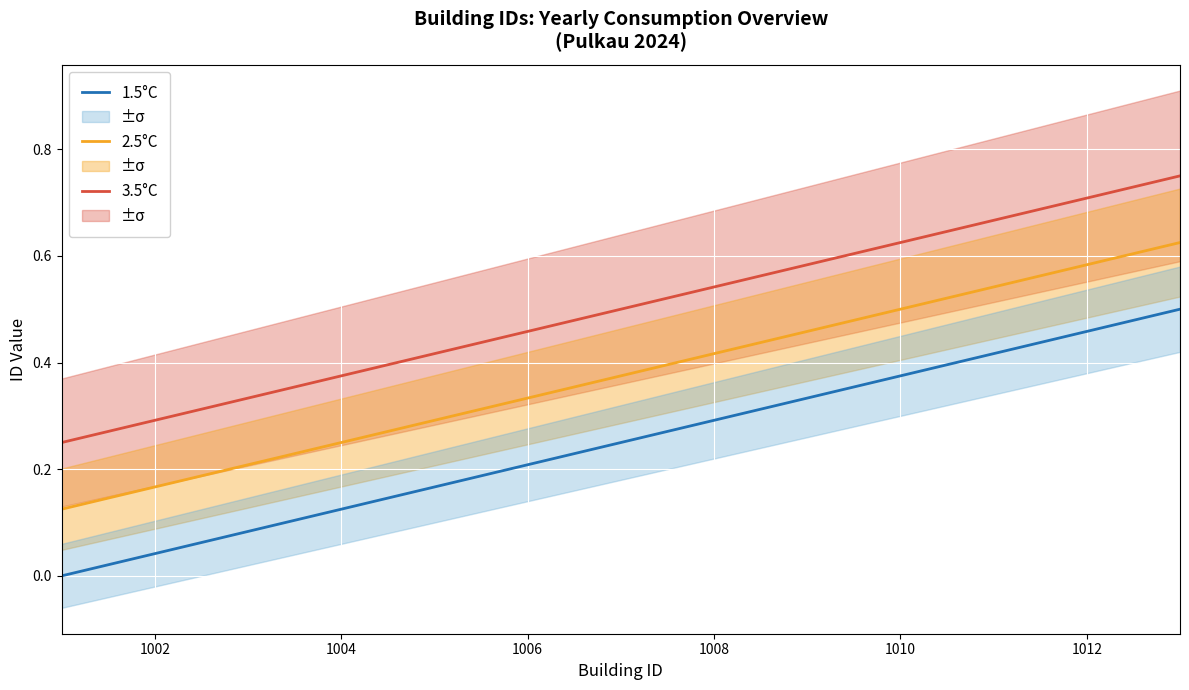

The 3.5°C series shows 0.7 at 1012. True or false?

True